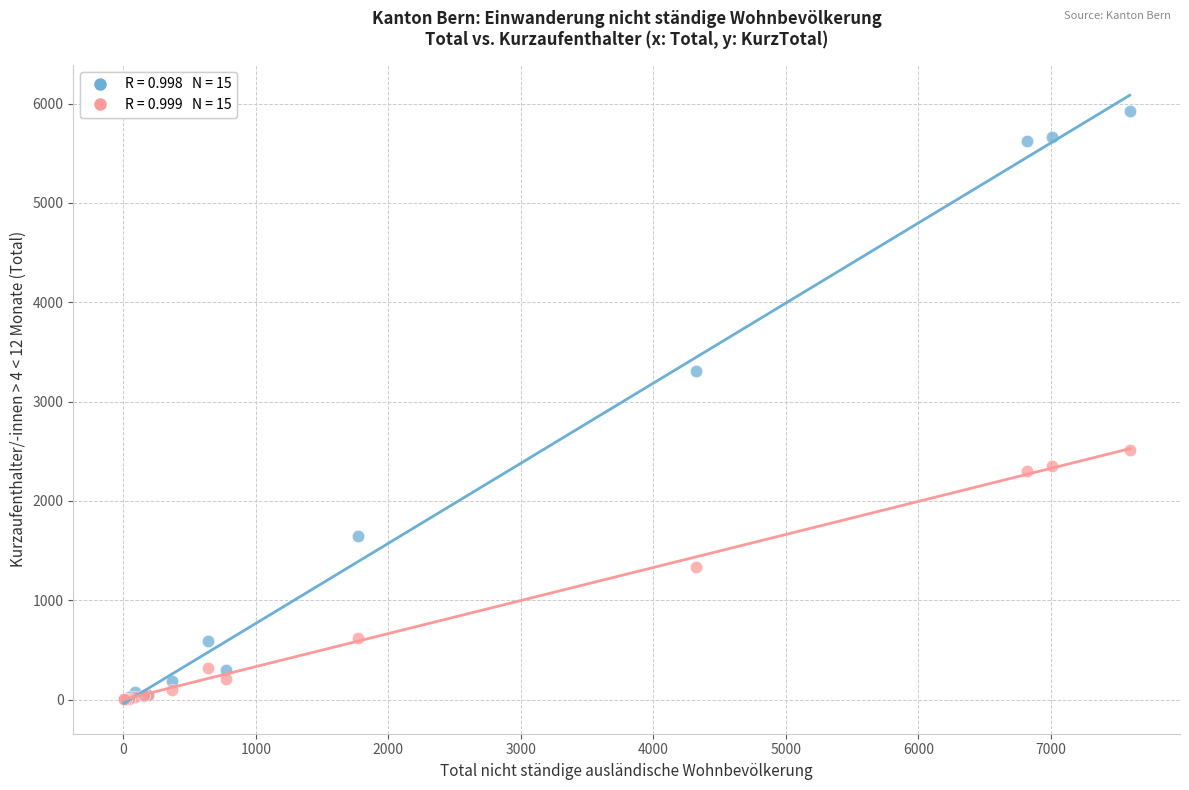

Across all series, what Y value is closest to 2962?

3309